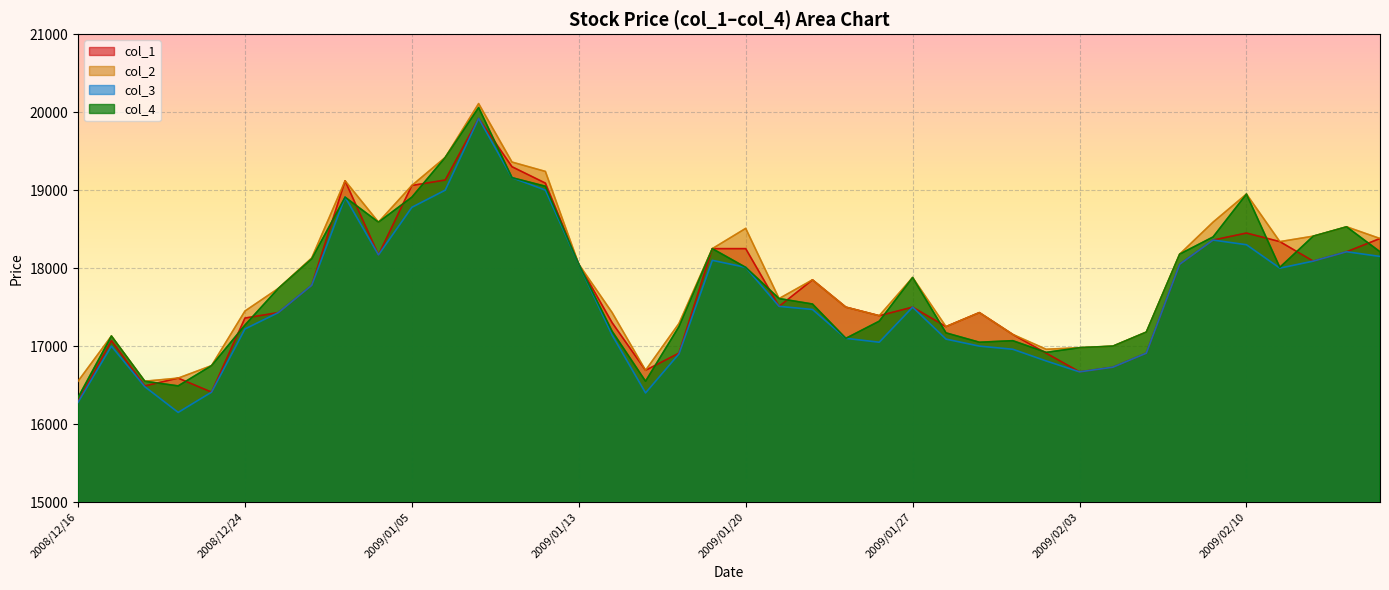

Reading left to right, what are all the values shown in this chart?

col_4: 16340	17130	16550	16490	16750	17270	17740	18120	18910	18590	18910	19420	20060	19160	19050	18050	17190	16550	17250	18250	18010	17610	17540	17100	17320	17880	17170	17050	17070	16920	16980	17000	17180	18180	18400	18950	18010	18410	18530	18210
col_3: 16280	17000	16480	16150	16410	17220	17430	17780	18910	18170	18780	19000	19920	19160	19000	18050	17140	16400	16900	18100	18010	17510	17470	17100	17050	17500	17090	17000	16960	16810	16670	16730	16910	18050	18360	18300	18000	18090	18210	18150
col_2: 16550	17130	16550	16590	16750	17450	17740	18130	19120	18590	19060	19420	20110	19360	19240	18050	17430	16690	17290	18250	18510	17610	17850	17500	17390	17880	17250	17430	17150	16960	16980	17000	17180	18180	18590	18950	18340	18410	18530	18380
col_1: 16290	17070	16490	16590	16410	17360	17430	17780	19120	18170	19060	19130	19920	19300	19090	18050	17300	16690	16910	18250	18250	17510	17850	17500	17390	17500	17250	17430	17150	16910	16670	16730	16910	18050	18360	18450	18340	18090	18210	18380